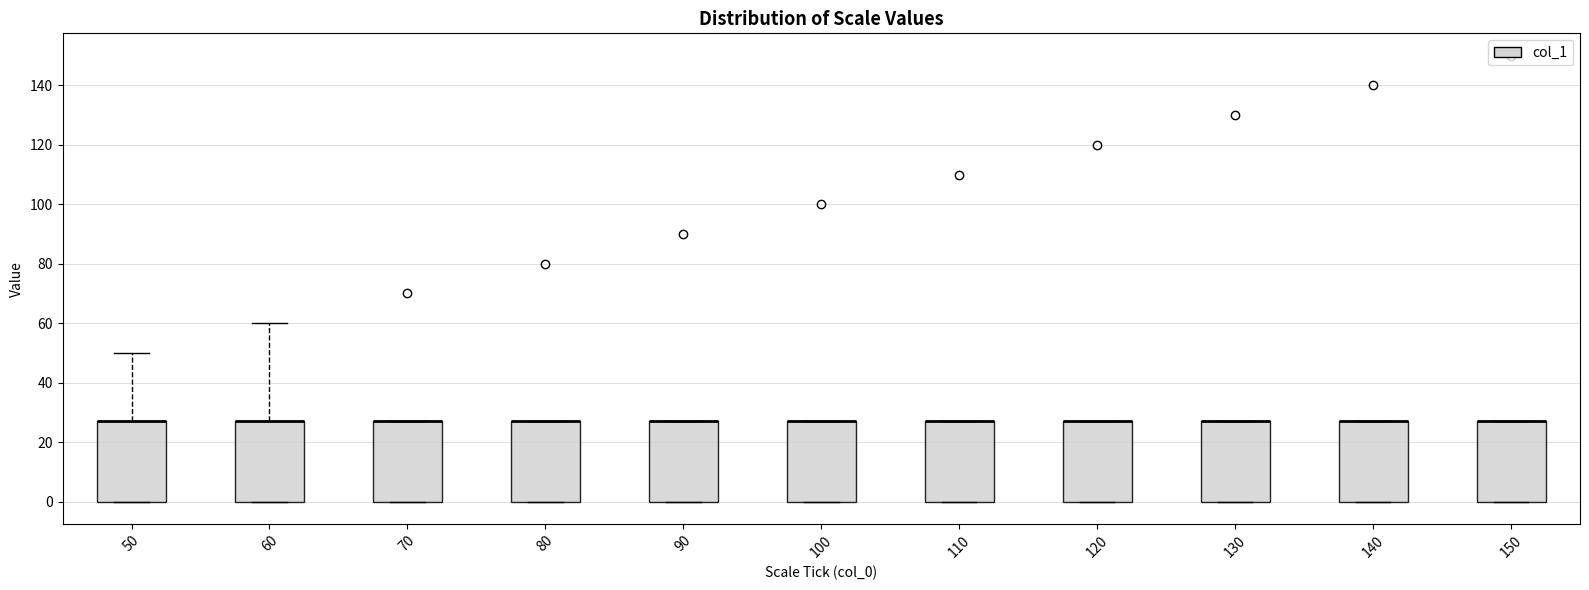

Reading left to right, read every box against the y-axis: the position of its median line, the range the box covers, and the ends of its whiskers. The values are not printed on the chart, so give them approximately, as read against the axis.

50: median 28 (drawn on the box's upper edge), box 0 to 28, whiskers 0 to 50
60: median 28 (drawn on the box's upper edge), box 0 to 28, whiskers 0 to 60
70: median 28 (drawn on the box's upper edge), box 0 to 28, whiskers 0 to 28
80: median 28 (drawn on the box's upper edge), box 0 to 28, whiskers 0 to 28
90: median 28 (drawn on the box's upper edge), box 0 to 28, whiskers 0 to 28
100: median 28 (drawn on the box's upper edge), box 0 to 28, whiskers 0 to 28
110: median 28 (drawn on the box's upper edge), box 0 to 28, whiskers 0 to 28
120: median 28 (drawn on the box's upper edge), box 0 to 28, whiskers 0 to 28
130: median 28 (drawn on the box's upper edge), box 0 to 28, whiskers 0 to 28
140: median 28 (drawn on the box's upper edge), box 0 to 28, whiskers 0 to 28
150: median 28 (drawn on the box's upper edge), box 0 to 28, whiskers 0 to 28